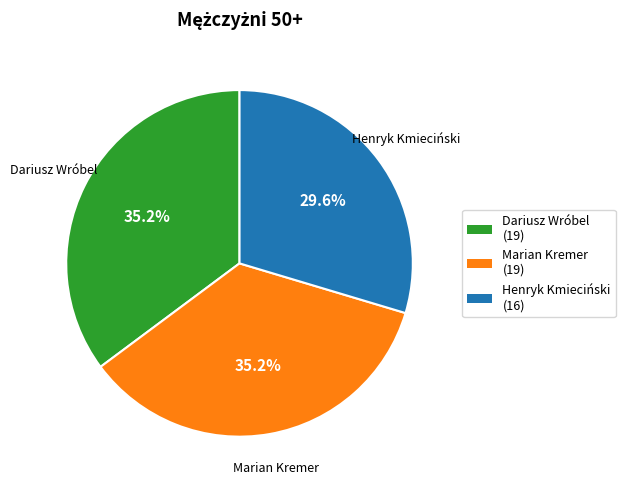

Which slice is the smallest?

Henryk Kmieciński